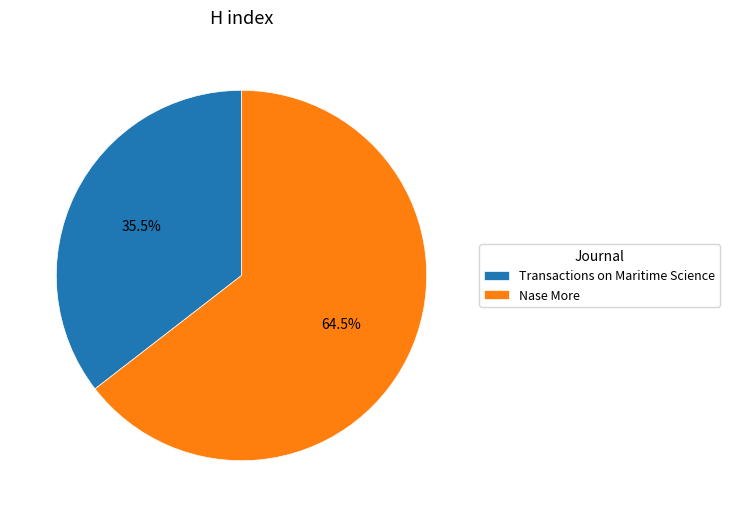

Which slice is the smallest?

Transactions on Maritime Science